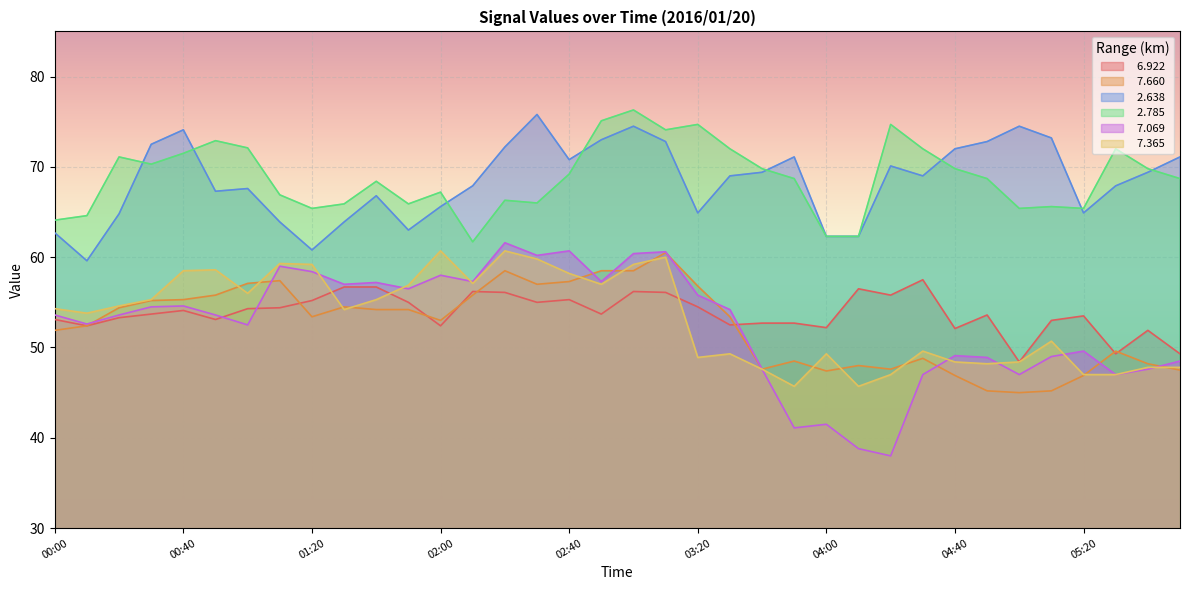

What is the difference between the highest and lowest values at 00:30?

18.8